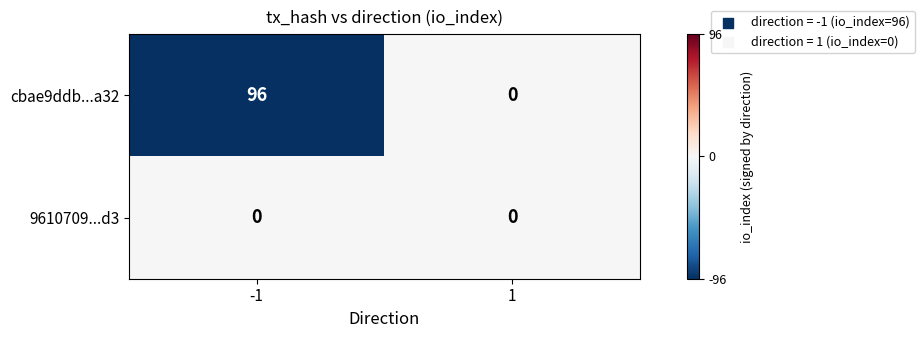

What is the sum of all cbae9ddb...a32 values?

96